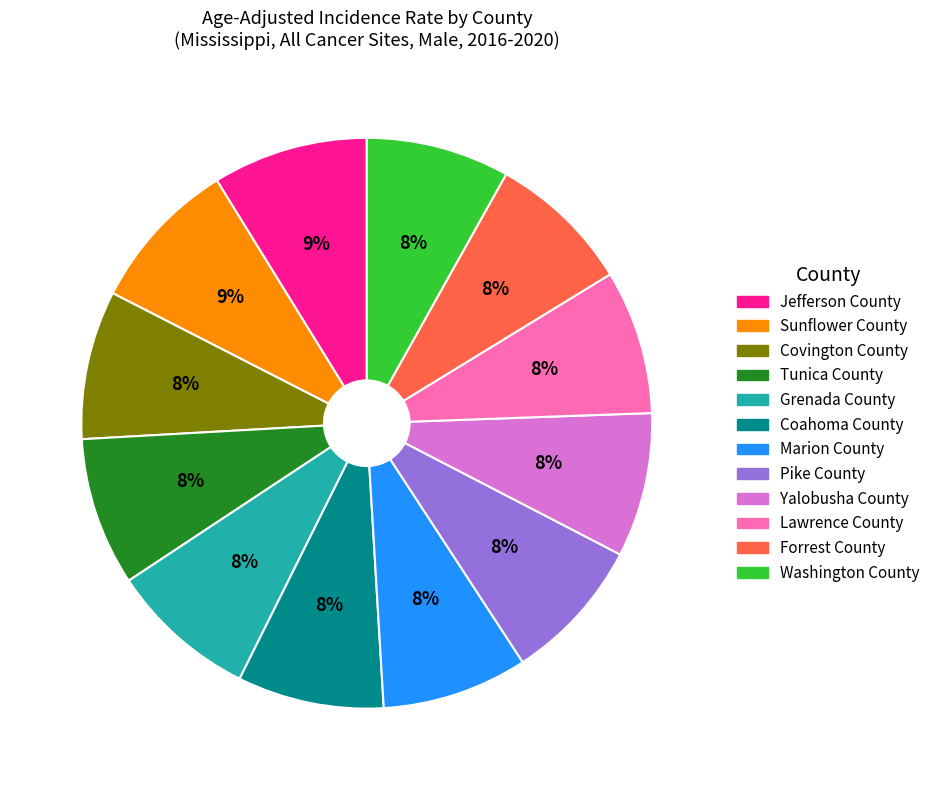

To the nearest percent, what is the average slice percentage?

8%